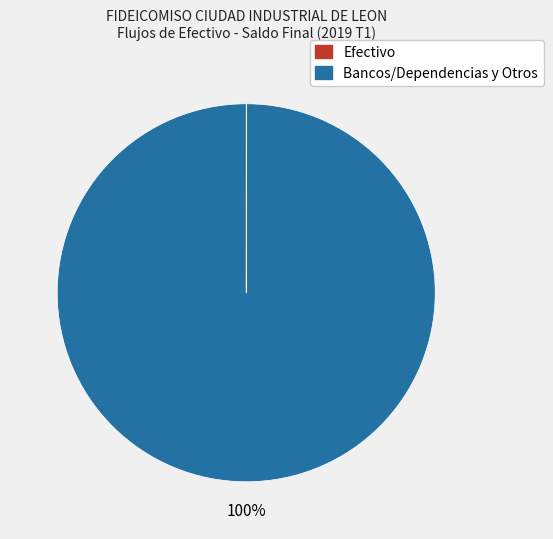

What is the largest slice in the pie chart?

Bancos/Dependencias y Otros